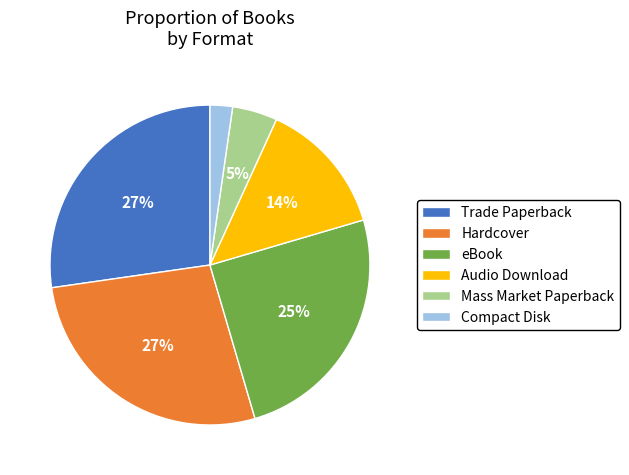

Which has a higher value, eBook or Compact Disk?

eBook